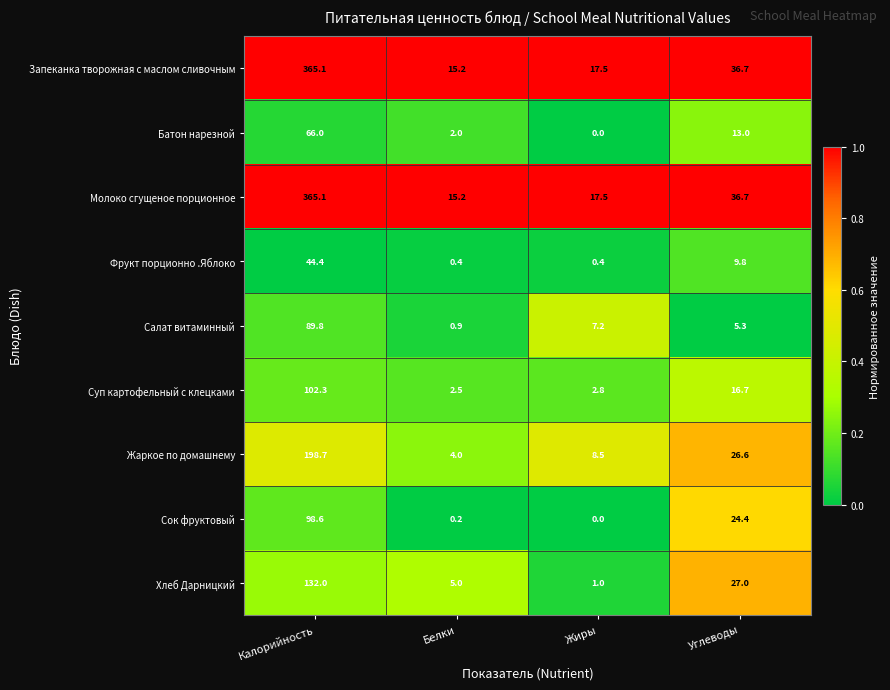

Which series changed the most between Белки and Жиры?

Салат витаминный